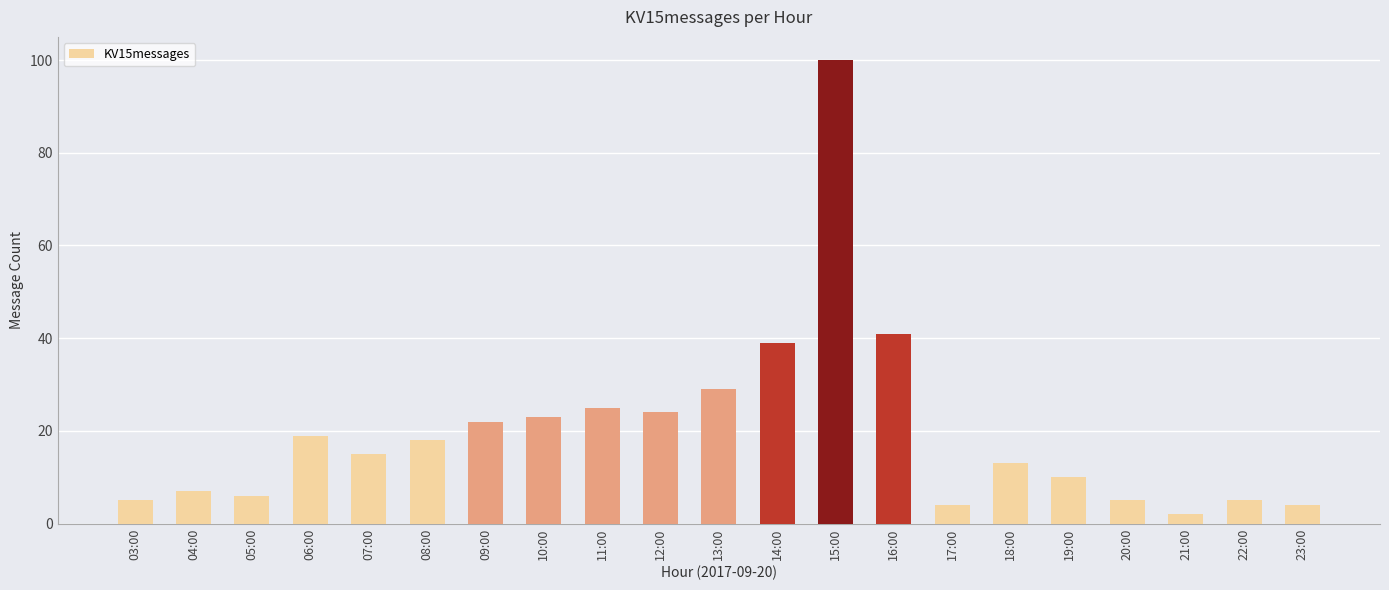

At which label does the data first exceed 15?

06:00